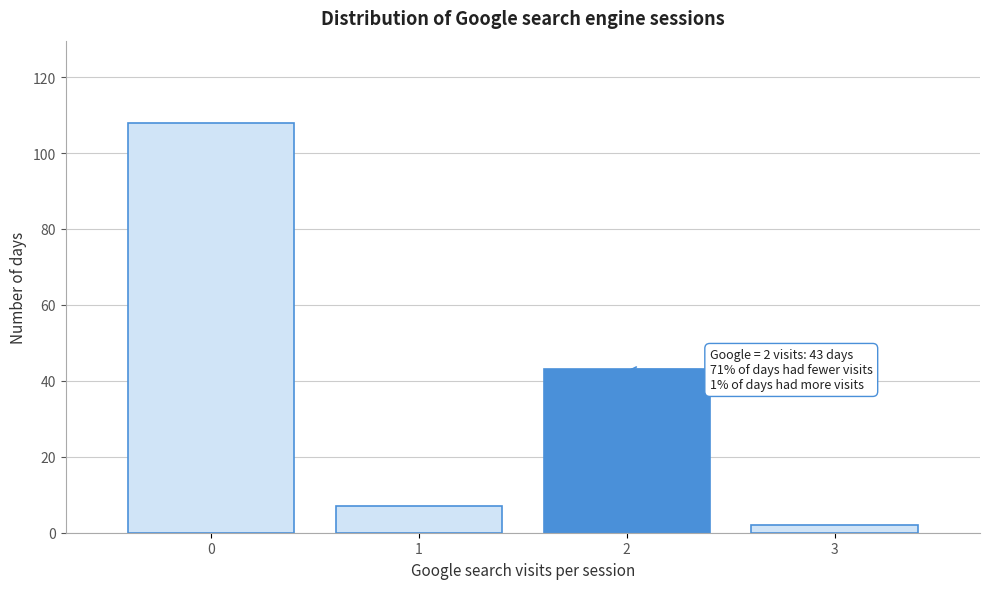

Which range on the x-axis has the tallest bar?

-0.5 to 0.5